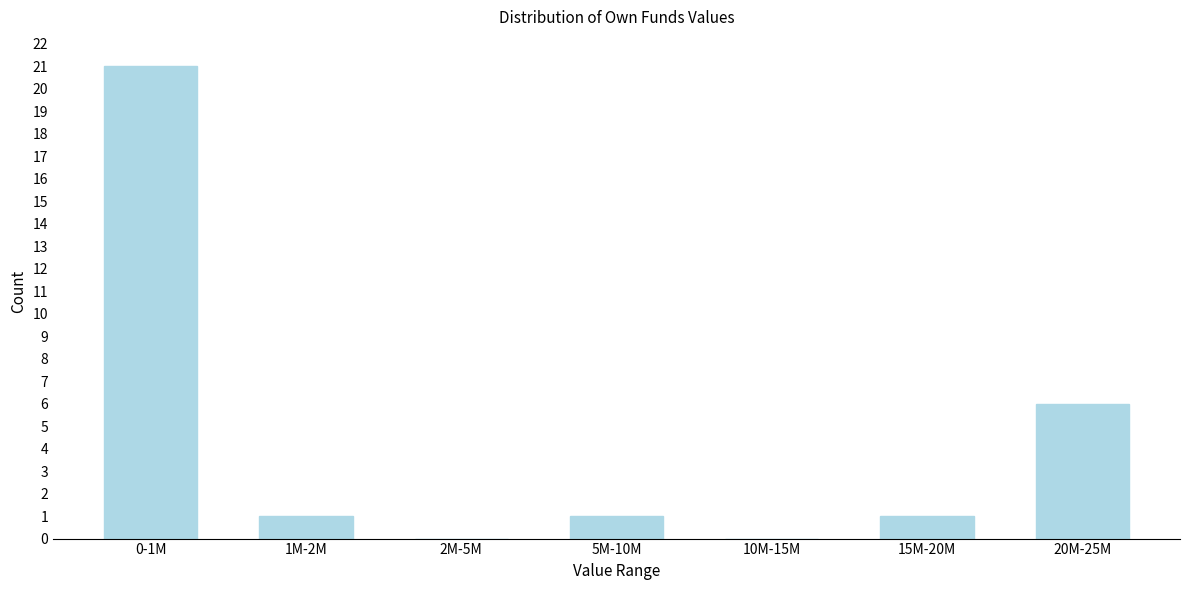

Reading right to left, what are all the values shown in this chart?

20M-25M=6	15M-20M=1	10M-15M=0	5M-10M=1	2M-5M=0	1M-2M=1	0-1M=21